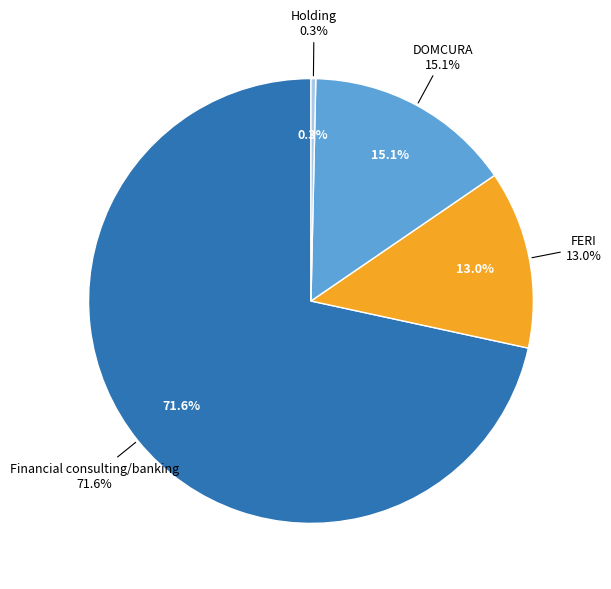

What is the ratio of the value at FERI to the value at Financial consulting/banking?

0.2